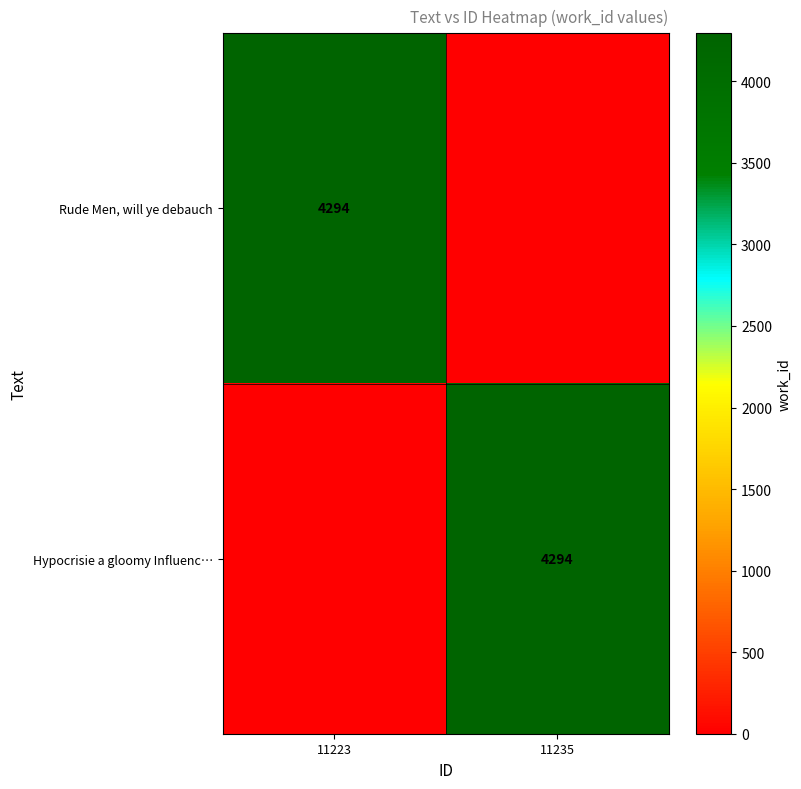

Is it true that Rude Men, will ye debauch equals 5775 at 11223?

False